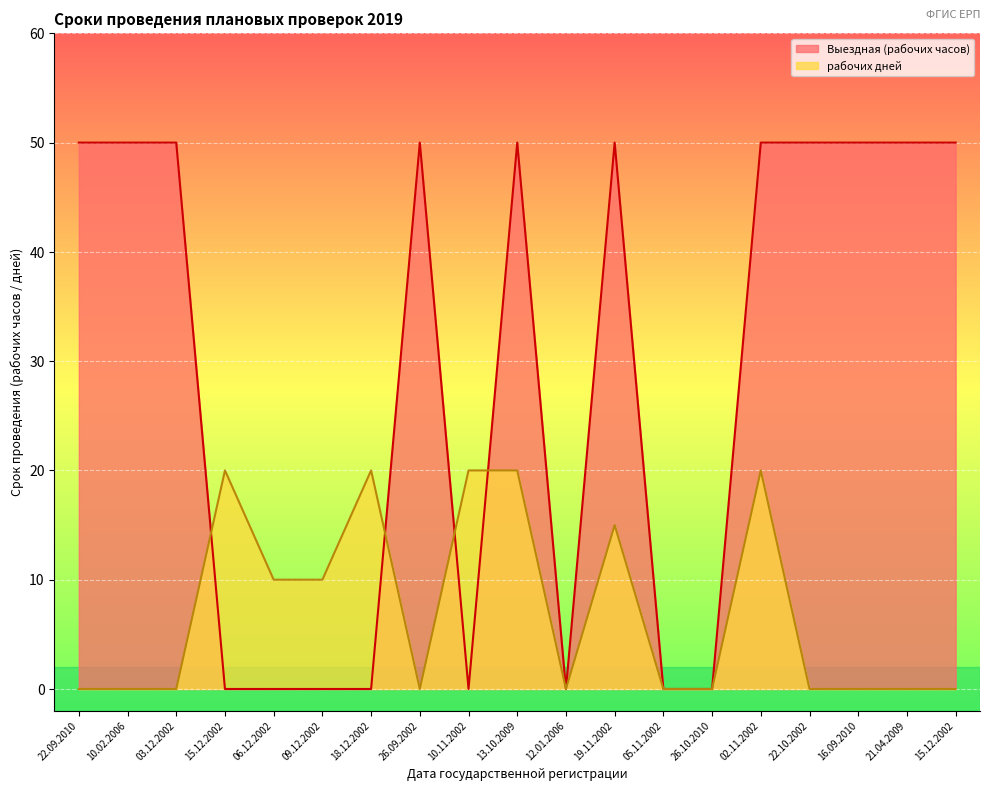

Which series changed the most between 22.10.2002 and 16.09.2010?

Выездная